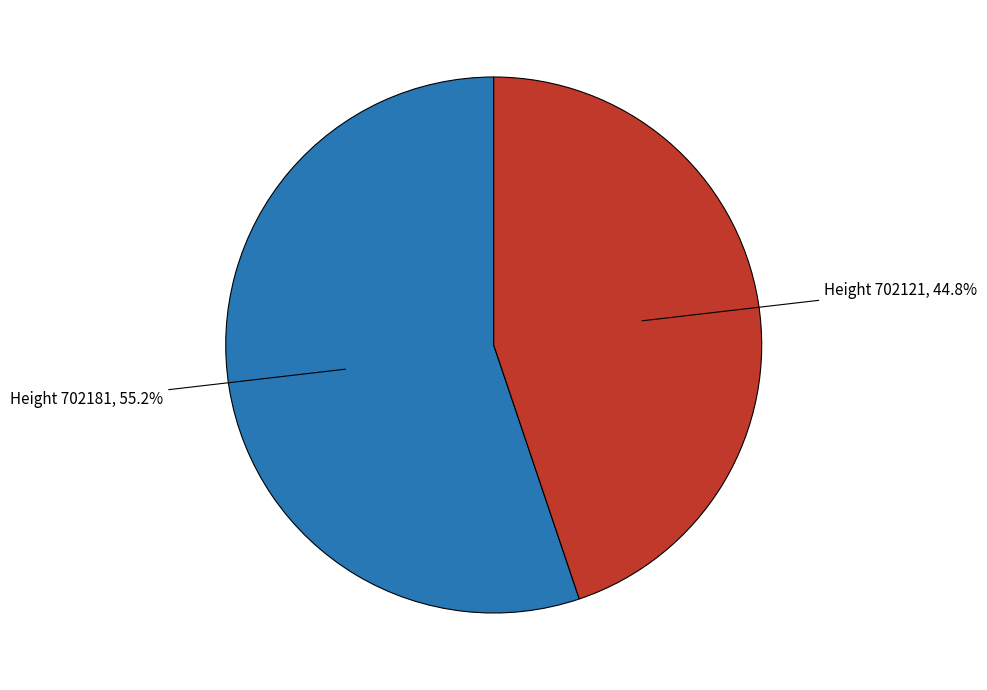

Is there any slice that represents more than half of the pie?

Yes